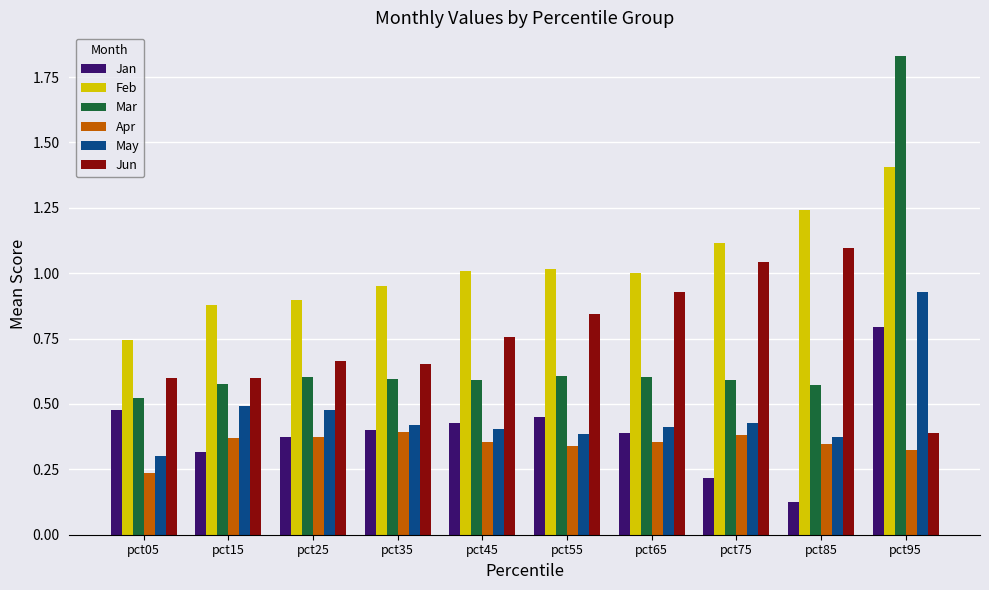

Where is Jun nearest to the value 0?

pct95